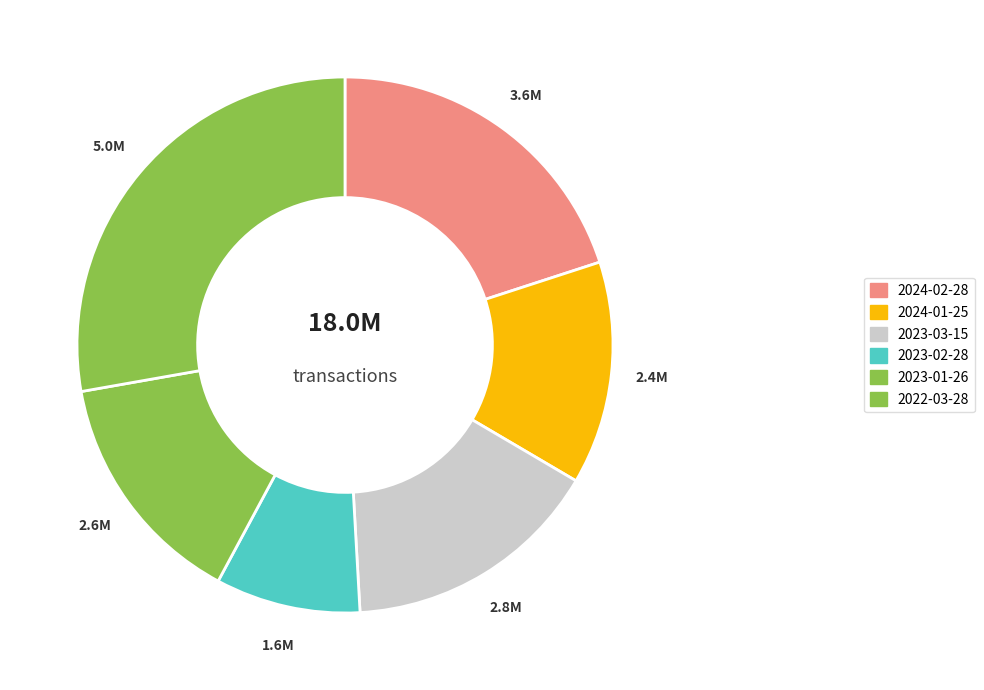

Rank the categories by value from highest to lowest.

2022-03-28, 2024-02-28, 2023-03-15, 2023-01-26, 2024-01-25, 2023-02-28